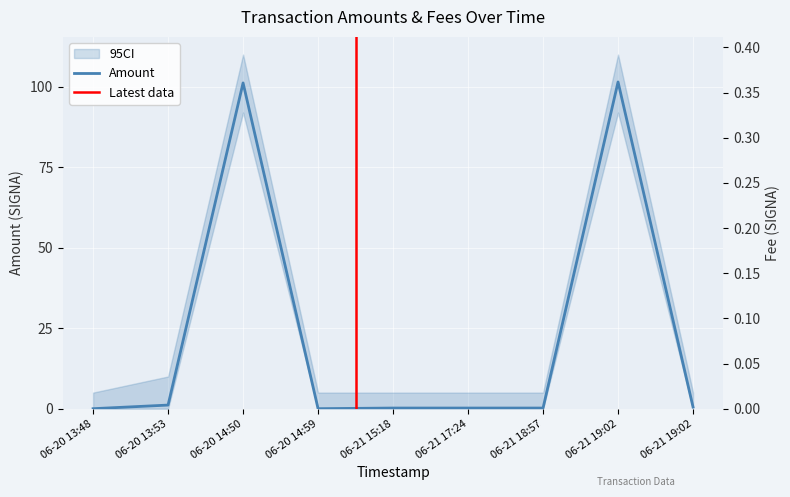

Where is the first local maximum for Amount?

06-20 14:50